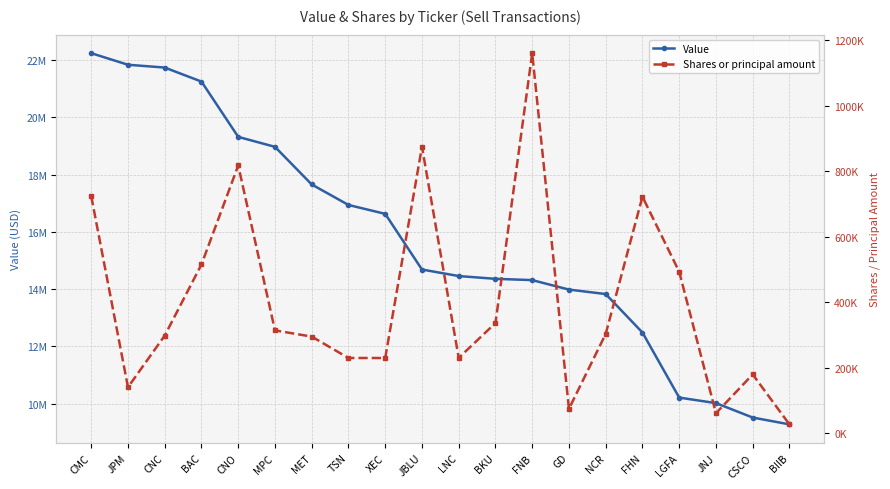

True or false: Shares or principal amount and Value cross at least once.

False